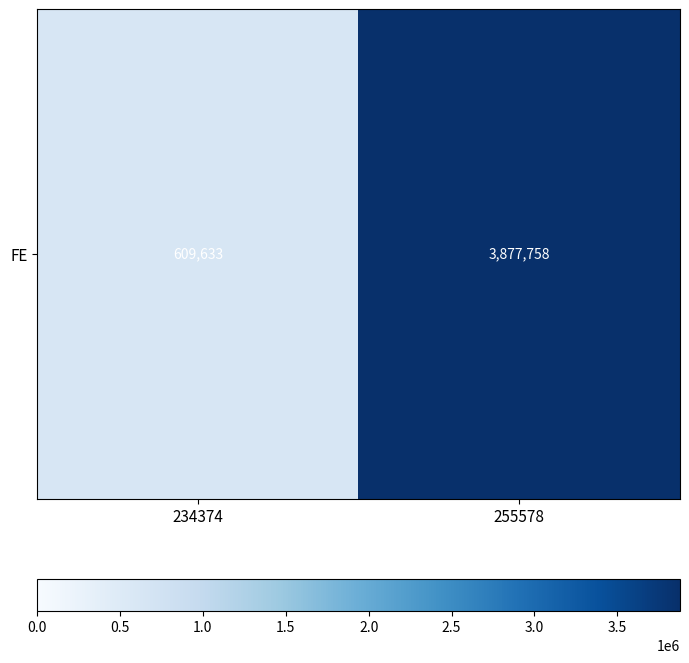

What is the difference between the values at 234374 and 255578?

3268125